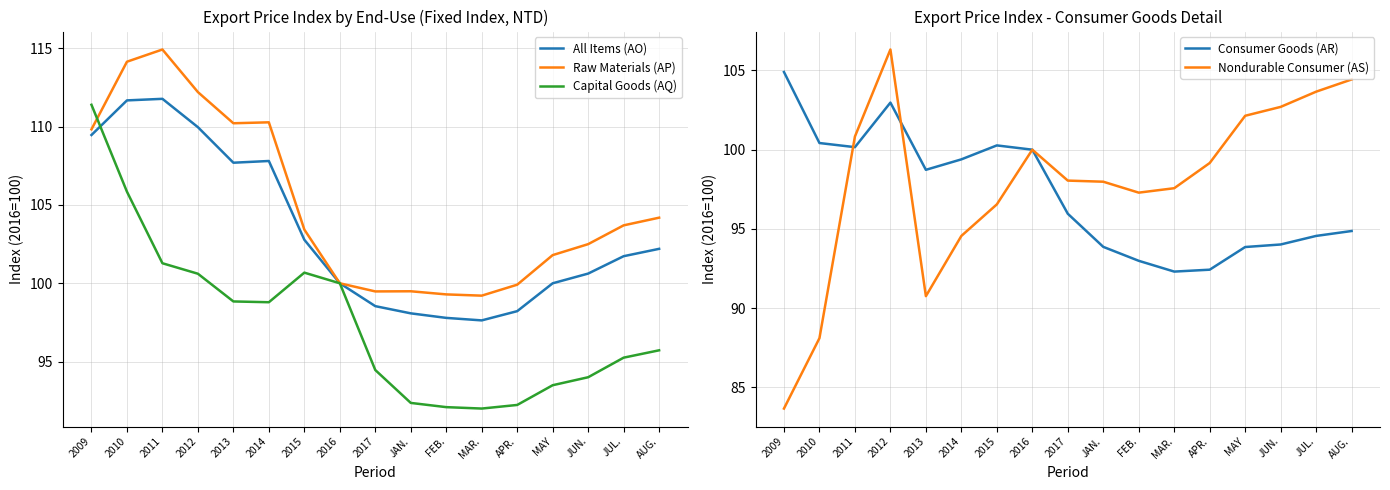

Does the chart display data point markers on the line(s)?

No